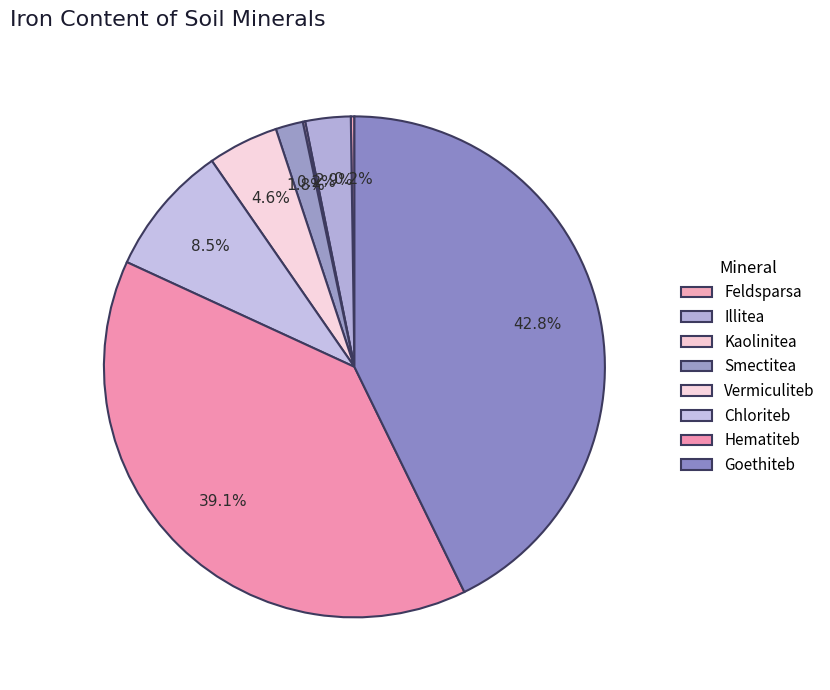

Rank the categories by value from highest to lowest.

Goethiteb, Hematiteb, Chloriteb, Vermiculiteb, Illitea, Smectitea, Feldsparsa, Kaolinitea